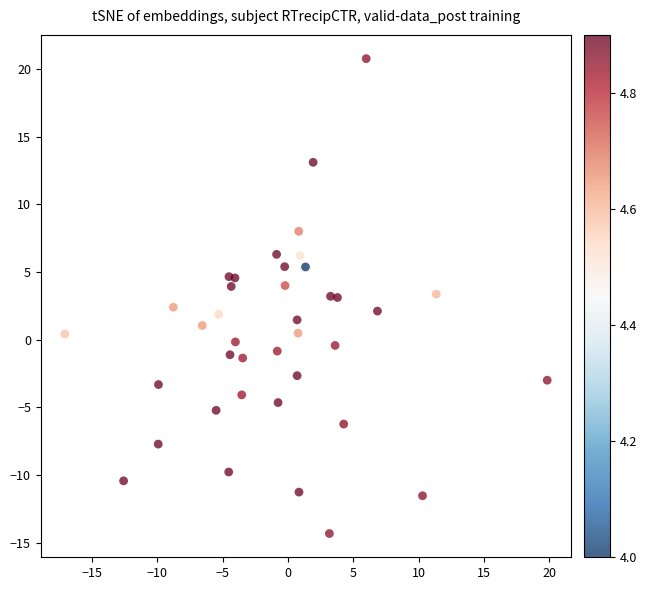

What is the range of X values (max minus min)?

36.9